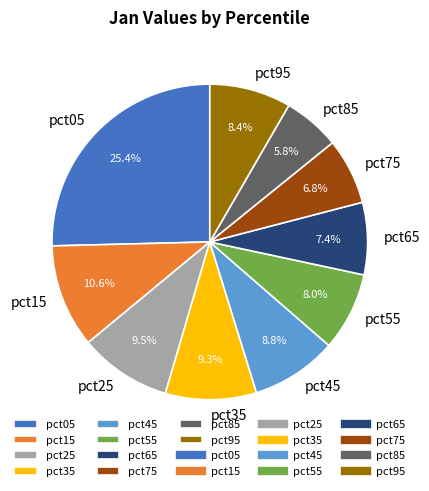

How much of the chart is everything except pct85?

94.2%